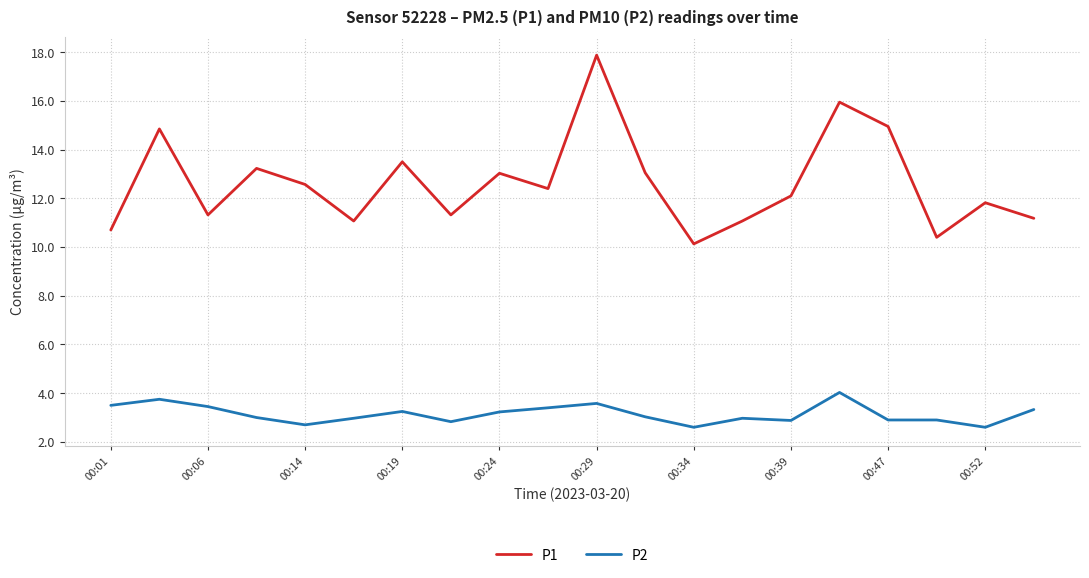

What is the maximum value shown in the chart?

17.9